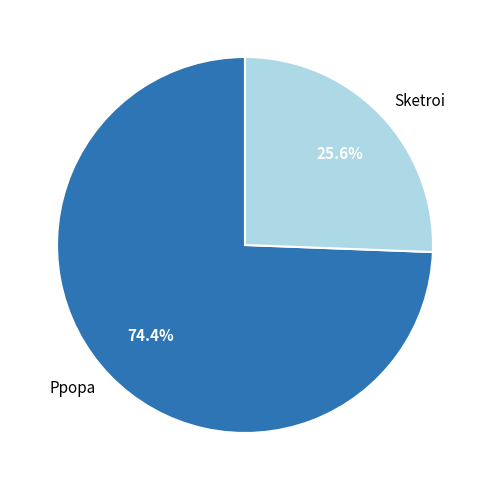

To the nearest percent, what is the average slice percentage?

50%